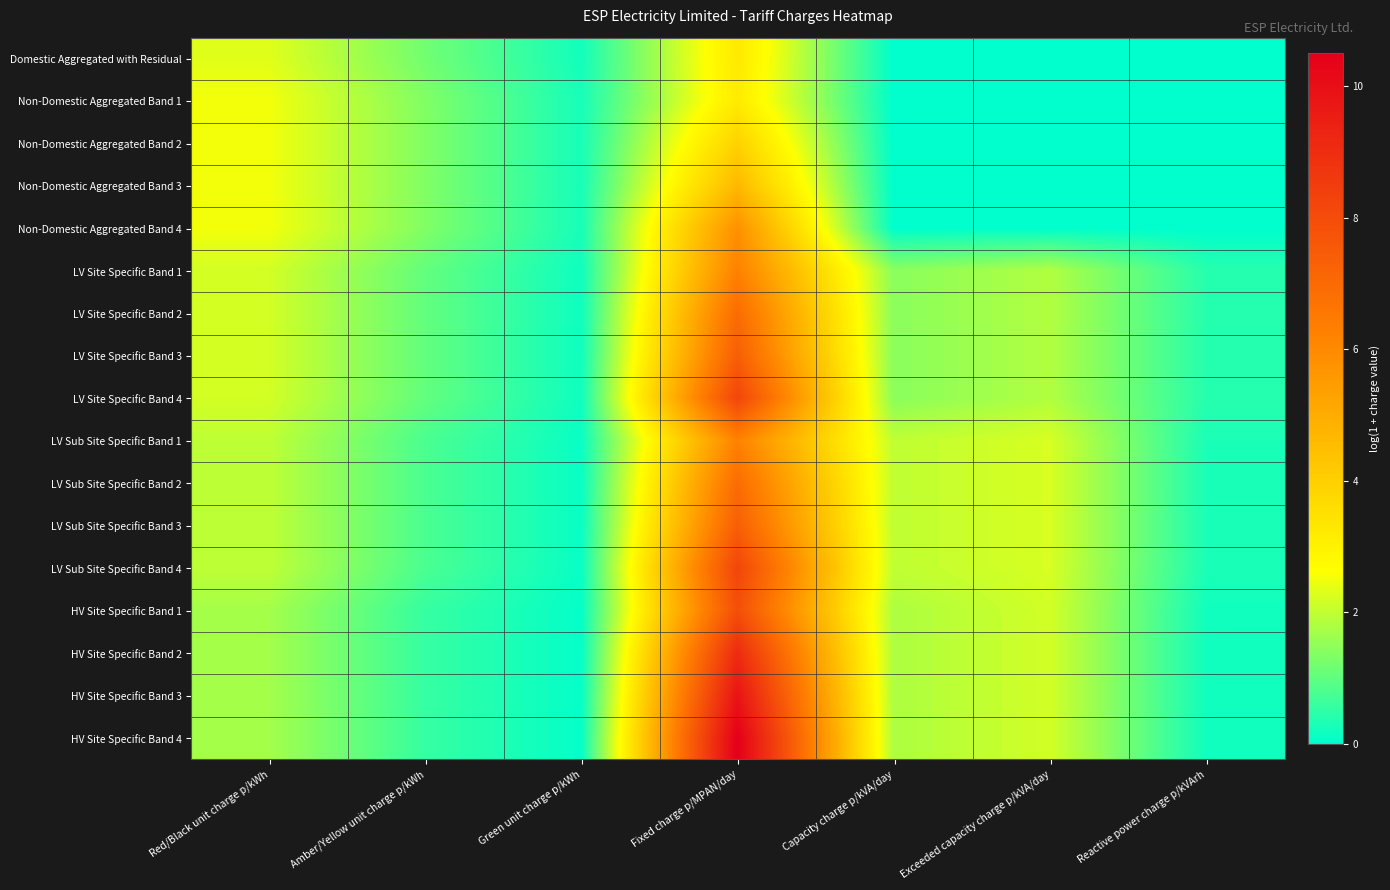

Reading left to right, transcribe all the data shown in this chart.

Domestic Aggregated with Residual: Red/Black unit charge p/kWh=2.3	Amber/Yellow unit charge p/kWh=1.2	Green unit charge p/kWh=0.2	Fixed charge p/MPAN/day=3.2	Capacity charge p/kVA/day=0.0	Exceeded capacity charge p/kVA/day=0.0	Reactive power charge p/kVArh=0.0
Non-Domestic Aggregated Band 1: Red/Black unit charge p/kWh=2.5	Amber/Yellow unit charge p/kWh=1.3	Green unit charge p/kWh=0.2	Fixed charge p/MPAN/day=3.2	Capacity charge p/kVA/day=0.0	Exceeded capacity charge p/kVA/day=0.0	Reactive power charge p/kVArh=0.0
Non-Domestic Aggregated Band 2: Red/Black unit charge p/kWh=2.5	Amber/Yellow unit charge p/kWh=1.3	Green unit charge p/kWh=0.2	Fixed charge p/MPAN/day=3.9	Capacity charge p/kVA/day=0.0	Exceeded capacity charge p/kVA/day=0.0	Reactive power charge p/kVArh=0.0
Non-Domestic Aggregated Band 3: Red/Black unit charge p/kWh=2.5	Amber/Yellow unit charge p/kWh=1.3	Green unit charge p/kWh=0.2	Fixed charge p/MPAN/day=4.6	Capacity charge p/kVA/day=0.0	Exceeded capacity charge p/kVA/day=0.0	Reactive power charge p/kVArh=0.0
Non-Domestic Aggregated Band 4: Red/Black unit charge p/kWh=2.5	Amber/Yellow unit charge p/kWh=1.3	Green unit charge p/kWh=0.2	Fixed charge p/MPAN/day=5.8	Capacity charge p/kVA/day=0.0	Exceeded capacity charge p/kVA/day=0.0	Reactive power charge p/kVArh=0.0
LV Site Specific Band 1: Red/Black unit charge p/kWh=2.2	Amber/Yellow unit charge p/kWh=1.0	Green unit charge p/kWh=0.2	Fixed charge p/MPAN/day=6.3	Capacity charge p/kVA/day=1.4	Exceeded capacity charge p/kVA/day=1.8	Reactive power charge p/kVArh=0.4
LV Site Specific Band 2: Red/Black unit charge p/kWh=2.2	Amber/Yellow unit charge p/kWh=1.0	Green unit charge p/kWh=0.2	Fixed charge p/MPAN/day=6.9	Capacity charge p/kVA/day=1.4	Exceeded capacity charge p/kVA/day=1.8	Reactive power charge p/kVArh=0.4
LV Site Specific Band 3: Red/Black unit charge p/kWh=2.2	Amber/Yellow unit charge p/kWh=1.0	Green unit charge p/kWh=0.2	Fixed charge p/MPAN/day=7.4	Capacity charge p/kVA/day=1.4	Exceeded capacity charge p/kVA/day=1.8	Reactive power charge p/kVArh=0.4
LV Site Specific Band 4: Red/Black unit charge p/kWh=2.2	Amber/Yellow unit charge p/kWh=1.0	Green unit charge p/kWh=0.2	Fixed charge p/MPAN/day=8.2	Capacity charge p/kVA/day=1.4	Exceeded capacity charge p/kVA/day=1.8	Reactive power charge p/kVArh=0.4
LV Sub Site Specific Band 1: Red/Black unit charge p/kWh=2.0	Amber/Yellow unit charge p/kWh=0.8	Green unit charge p/kWh=0.1	Fixed charge p/MPAN/day=6.2	Capacity charge p/kVA/day=2.0	Exceeded capacity charge p/kVA/day=2.2	Reactive power charge p/kVArh=0.3
LV Sub Site Specific Band 2: Red/Black unit charge p/kWh=2.0	Amber/Yellow unit charge p/kWh=0.8	Green unit charge p/kWh=0.1	Fixed charge p/MPAN/day=6.9	Capacity charge p/kVA/day=2.0	Exceeded capacity charge p/kVA/day=2.2	Reactive power charge p/kVArh=0.3
LV Sub Site Specific Band 3: Red/Black unit charge p/kWh=2.0	Amber/Yellow unit charge p/kWh=0.8	Green unit charge p/kWh=0.1	Fixed charge p/MPAN/day=7.4	Capacity charge p/kVA/day=2.0	Exceeded capacity charge p/kVA/day=2.2	Reactive power charge p/kVArh=0.3
LV Sub Site Specific Band 4: Red/Black unit charge p/kWh=2.0	Amber/Yellow unit charge p/kWh=0.8	Green unit charge p/kWh=0.1	Fixed charge p/MPAN/day=8.2	Capacity charge p/kVA/day=2.0	Exceeded capacity charge p/kVA/day=2.2	Reactive power charge p/kVArh=0.3
HV Site Specific Band 1: Red/Black unit charge p/kWh=1.7	Amber/Yellow unit charge p/kWh=0.6	Green unit charge p/kWh=0.1	Fixed charge p/MPAN/day=7.9	Capacity charge p/kVA/day=1.8	Exceeded capacity charge p/kVA/day=2.2	Reactive power charge p/kVArh=0.2
HV Site Specific Band 2: Red/Black unit charge p/kWh=1.7	Amber/Yellow unit charge p/kWh=0.6	Green unit charge p/kWh=0.1	Fixed charge p/MPAN/day=9.1	Capacity charge p/kVA/day=1.8	Exceeded capacity charge p/kVA/day=2.2	Reactive power charge p/kVArh=0.2
HV Site Specific Band 3: Red/Black unit charge p/kWh=1.7	Amber/Yellow unit charge p/kWh=0.6	Green unit charge p/kWh=0.1	Fixed charge p/MPAN/day=9.8	Capacity charge p/kVA/day=1.8	Exceeded capacity charge p/kVA/day=2.2	Reactive power charge p/kVArh=0.2
HV Site Specific Band 4: Red/Black unit charge p/kWh=1.7	Amber/Yellow unit charge p/kWh=0.6	Green unit charge p/kWh=0.1	Fixed charge p/MPAN/day=10.5	Capacity charge p/kVA/day=1.8	Exceeded capacity charge p/kVA/day=2.2	Reactive power charge p/kVArh=0.2